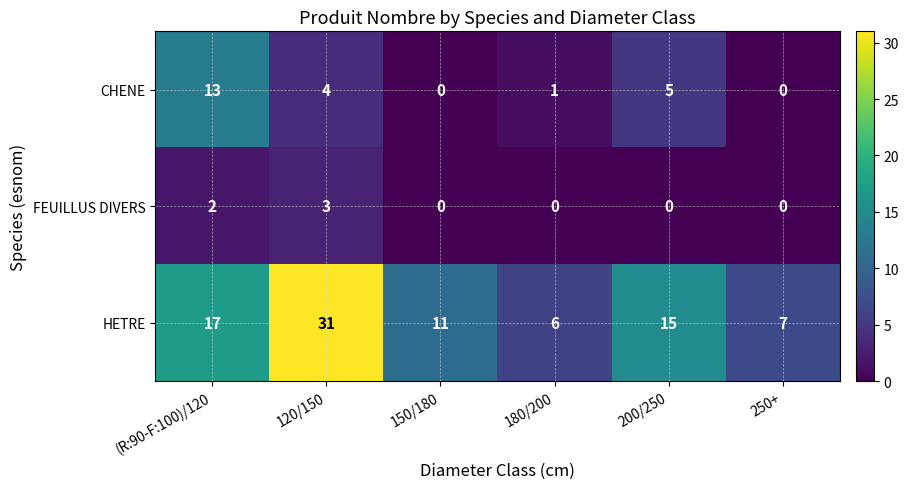

List the labels in order of HETRE value, smallest first.

180/200, 250+, 150/180, 200/250, (R:90-F:100)/120, 120/150